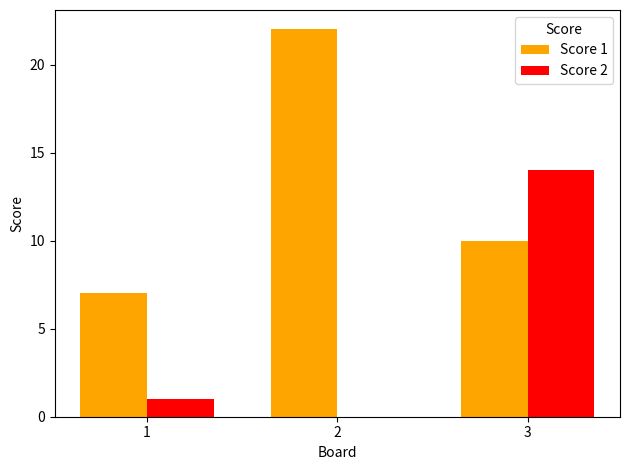

What is the maximum value shown in the chart?

22